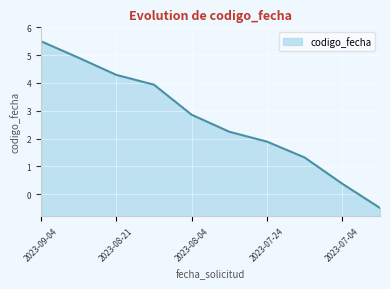

What is the label of the 6th point from the right?

2023-08-04